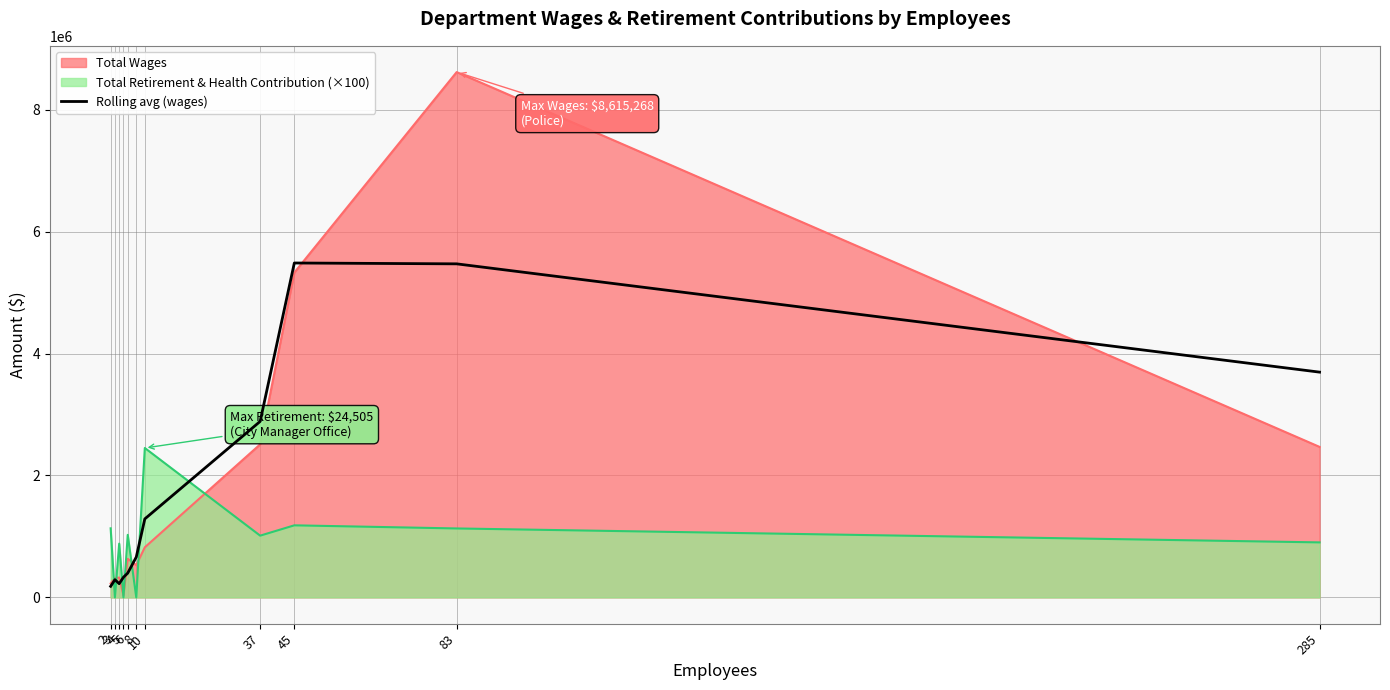

Reading right to left, list all the values displayed in this chart.

285=3694654.3	83=5470587.7	45=5484471.7	37=2886701.3	10=1287606.0	8=661943.0	6=398801.0	5=330603.7	4=225167.0	3=290827.0	2=182186.3